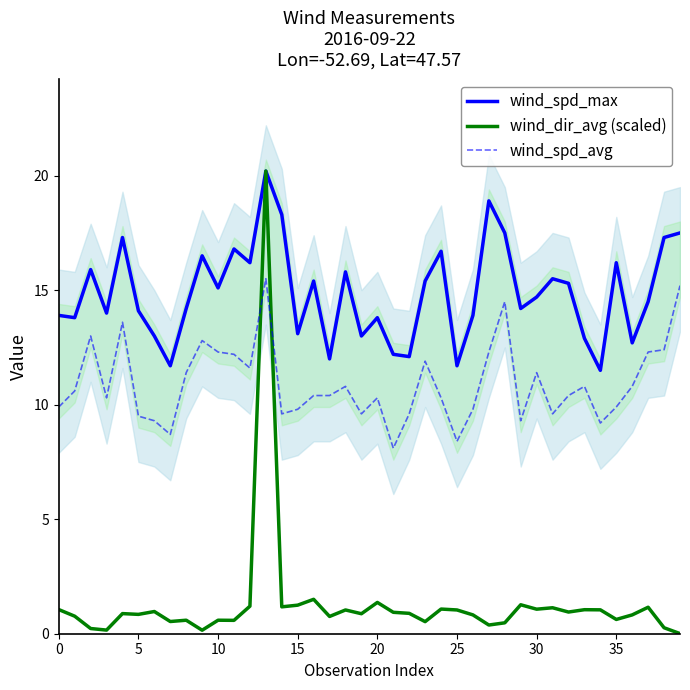

Which series ends up on top after the final intersection of wind_spd_avg and wind_dir_avg (scaled)?

wind_spd_avg